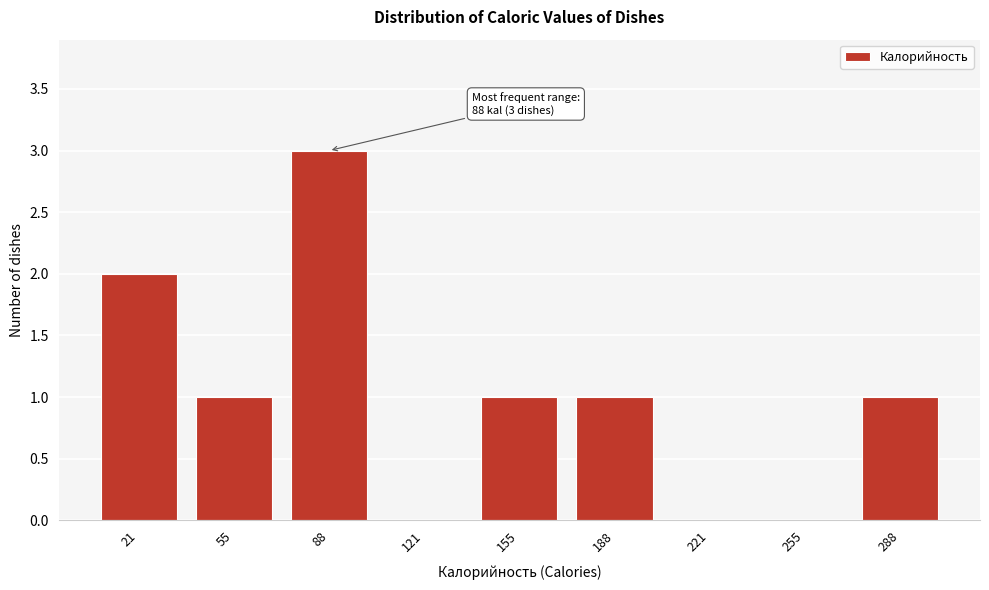

Reading left to right, what are all the values shown in this chart?

21=2	55=1	88=3	121=0	155=1	188=1	221=0	255=0	288=1